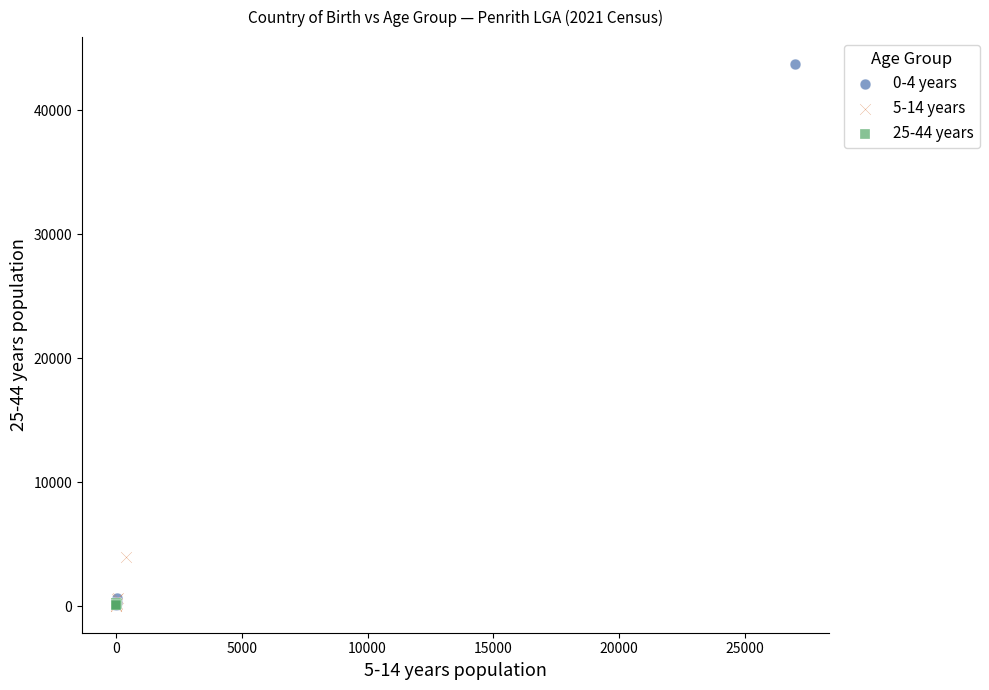

Which series has the widest spread of Y values?

0-4 years